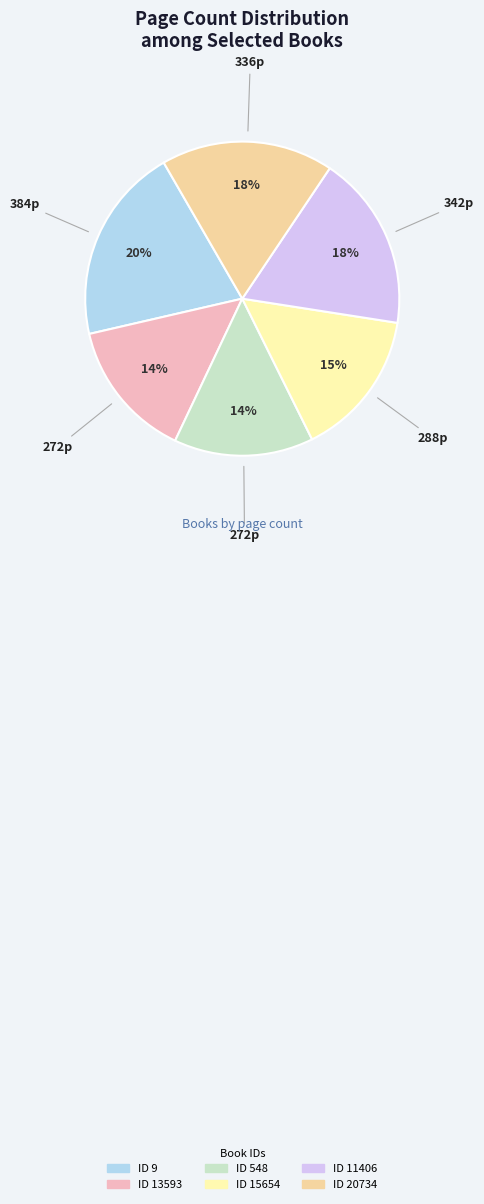

Is there any slice that represents more than half of the pie?

No